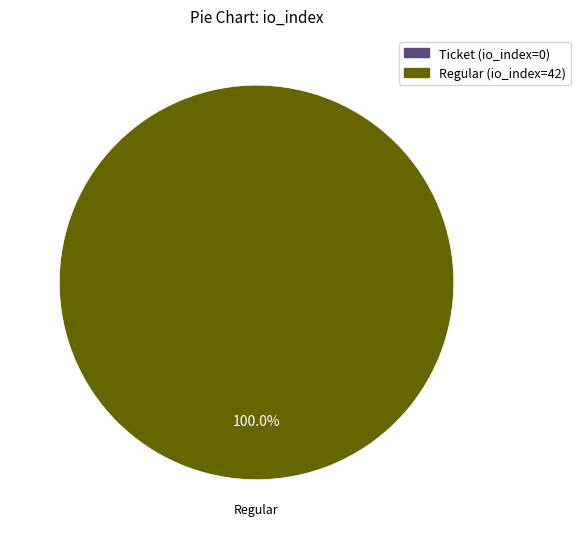

Does any single category account for the majority?

Yes